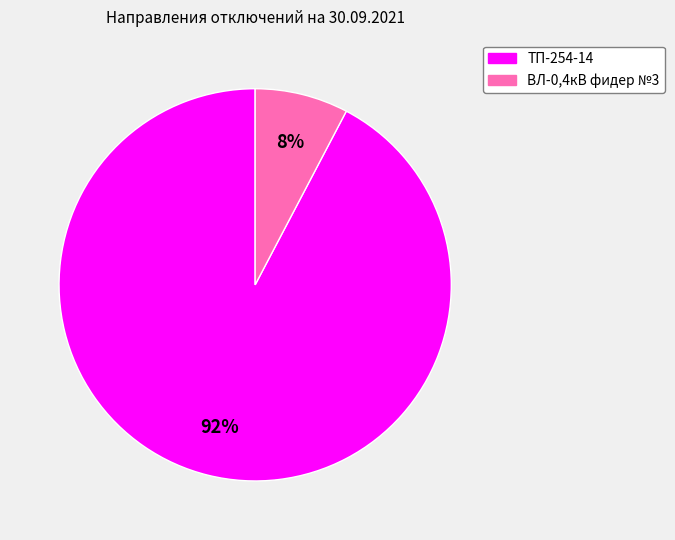

To the nearest percent, what is the average slice percentage?

50%